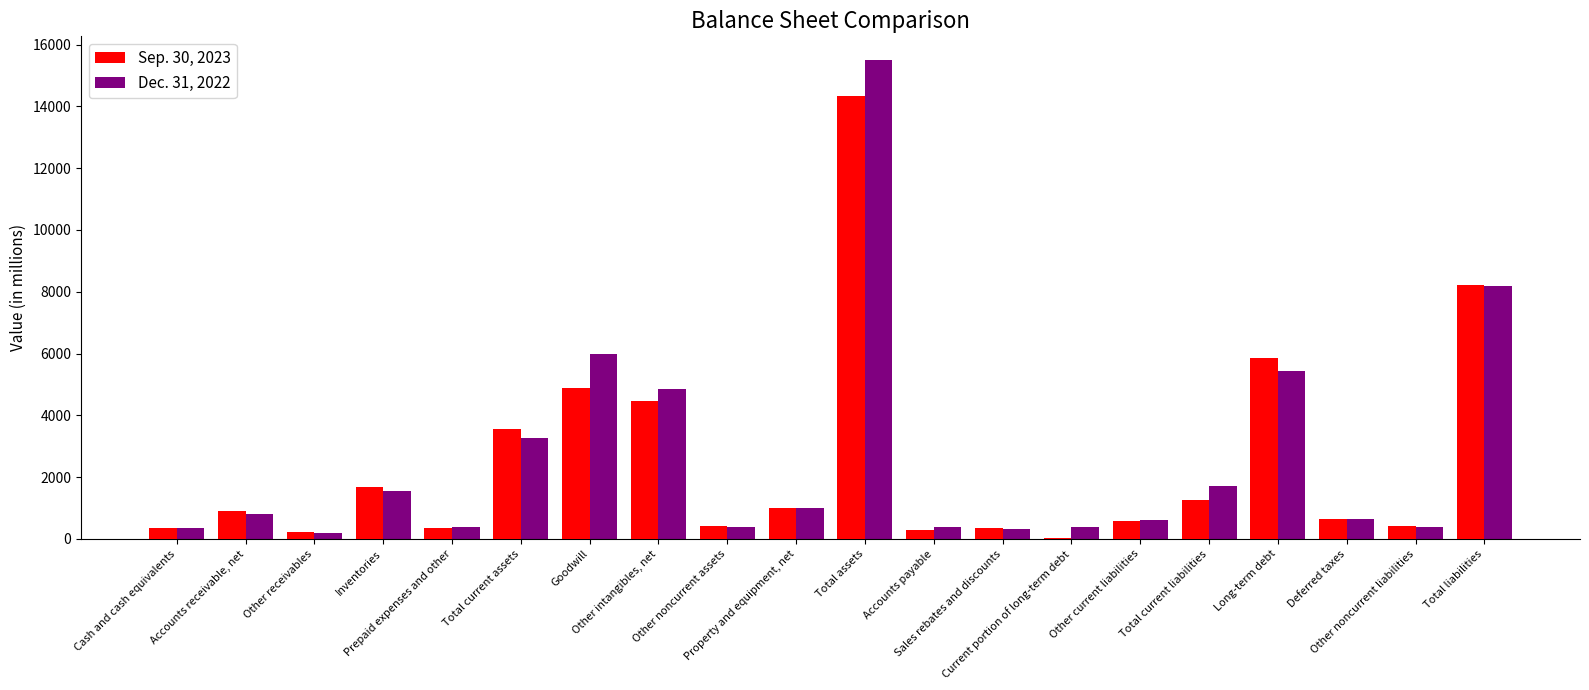

What is the maximum value shown in the chart?

15491